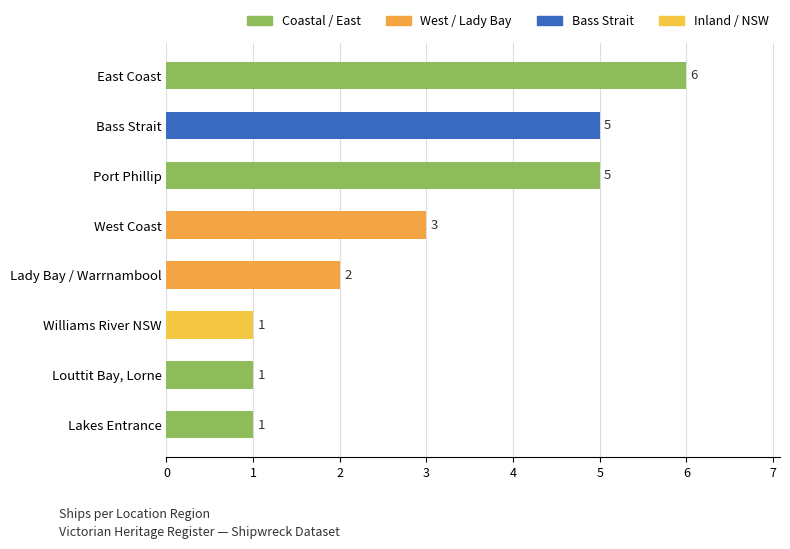

Are the bars grouped side by side (vs. stacked)?

No